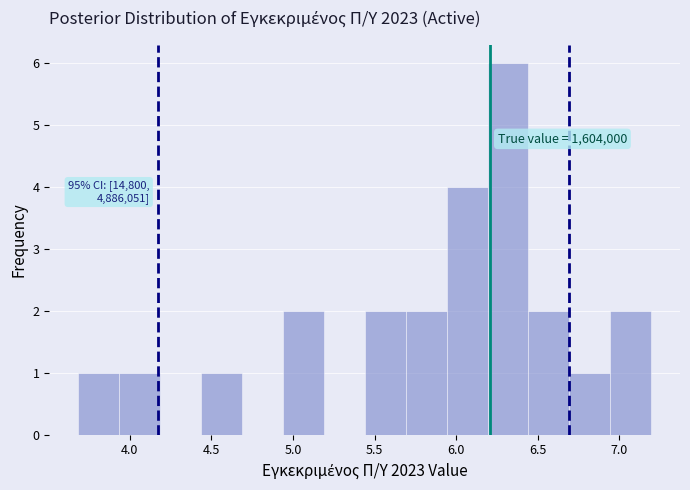

Which range on the x-axis has the tallest bar?

6.20 to 6.45